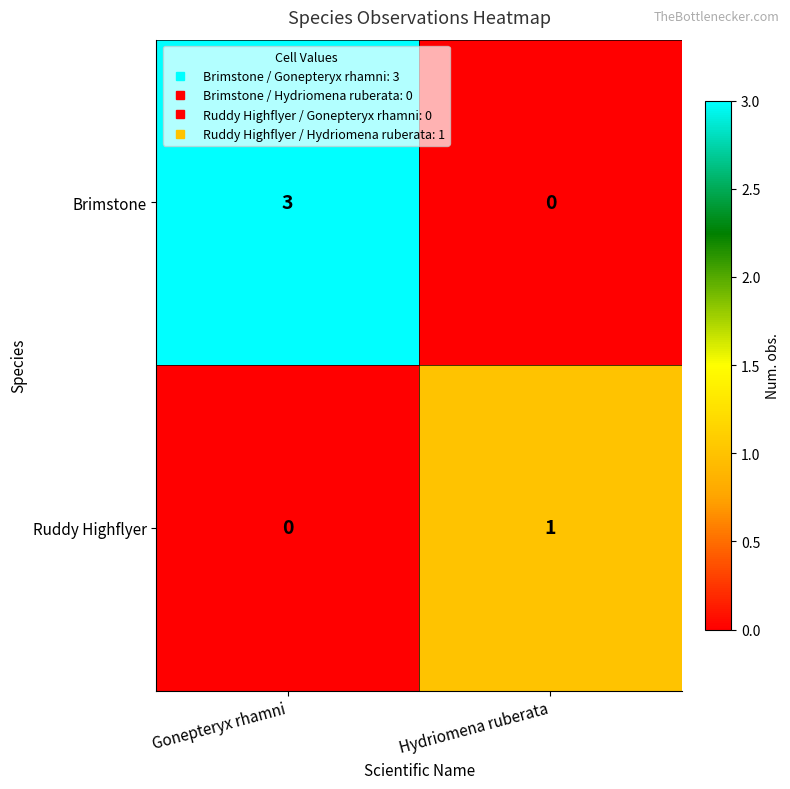

At which category is the sum across all series the highest?

Gonepteryx rhamni